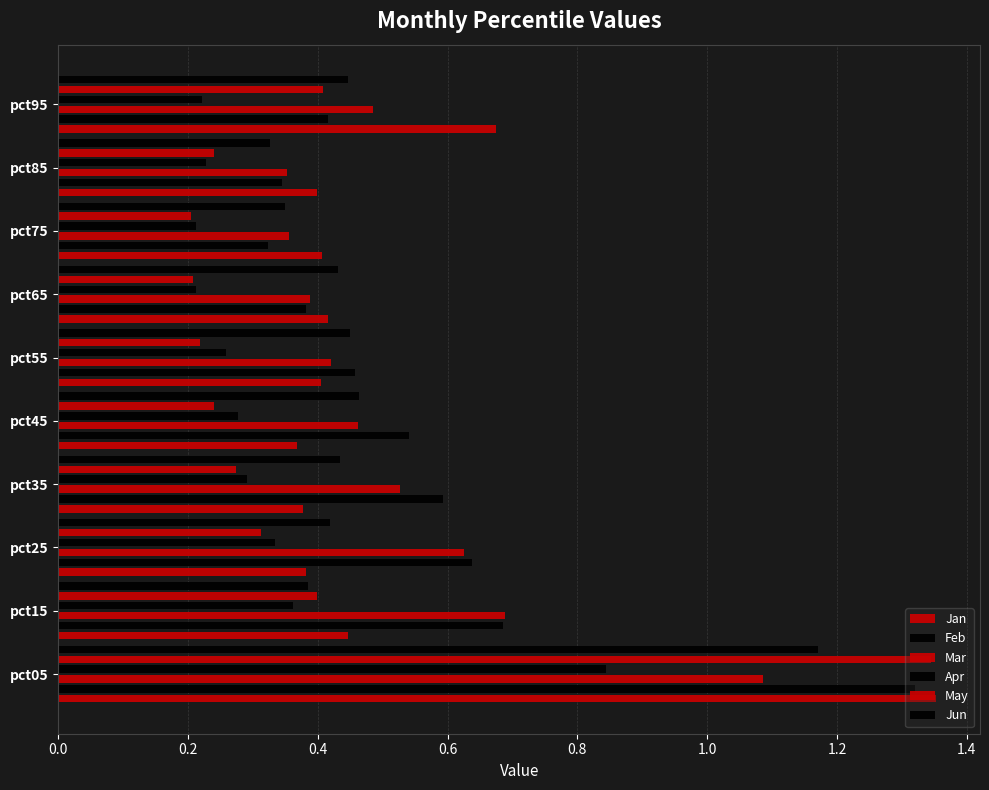

How many bars are there in each group?

6